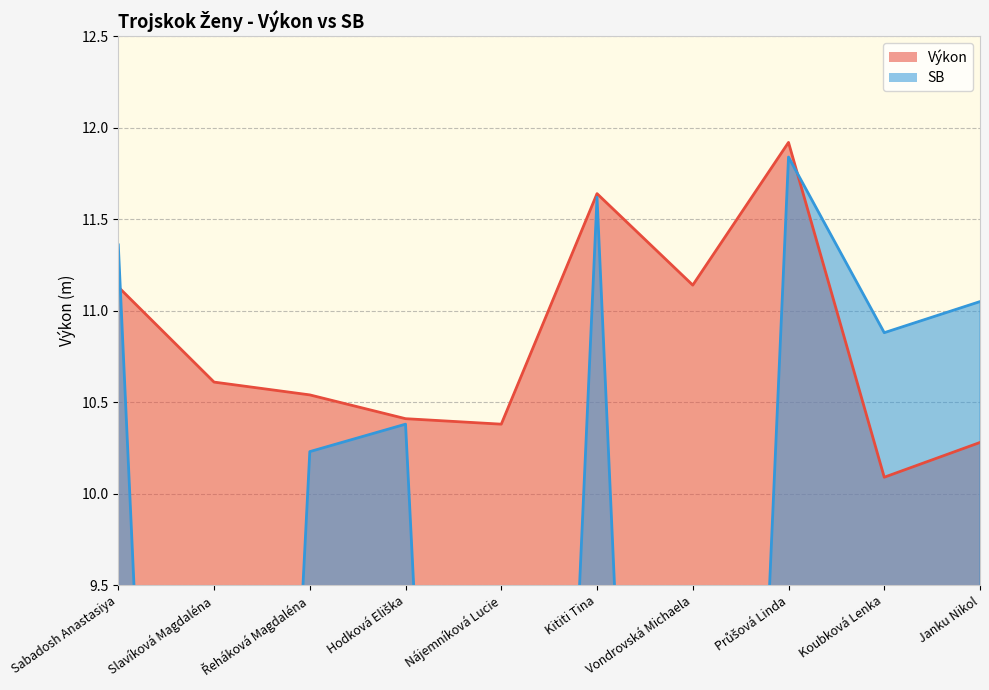

At which category is the sum across all series the highest?

Průšová Linda